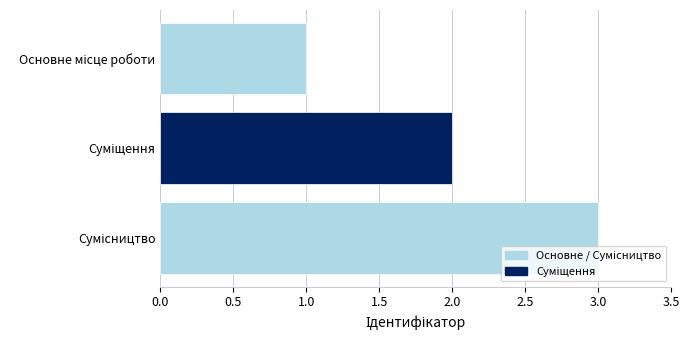

What is the maximum value shown in the chart?

3